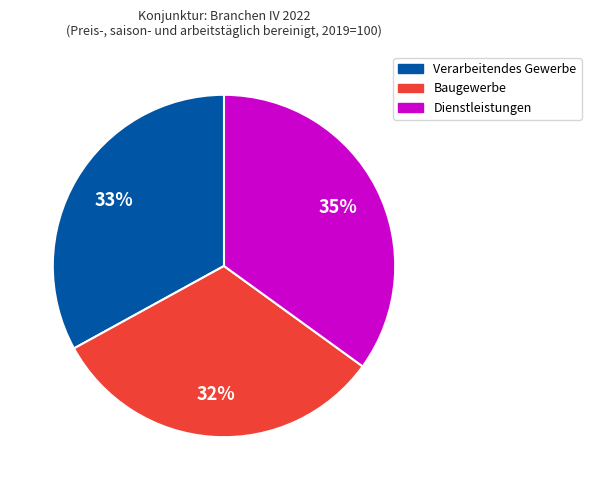

To the nearest percent, what portion does Dienstleistungen represent?

35%